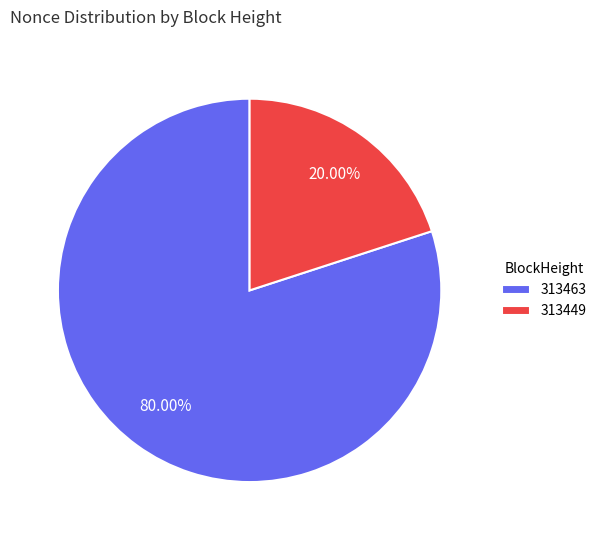

Rank the categories by value from lowest to highest.

313449, 313463